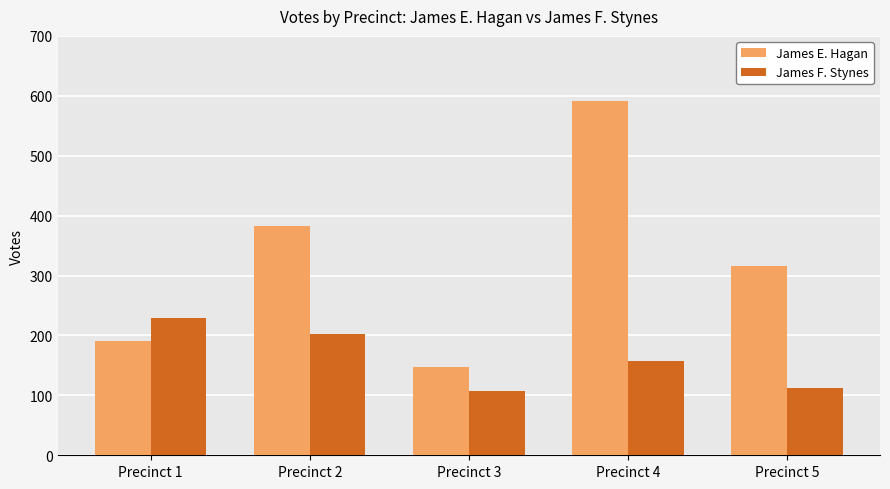

Between Precinct 3 and Precinct 5, which series saw the biggest shift?

James E. Hagan